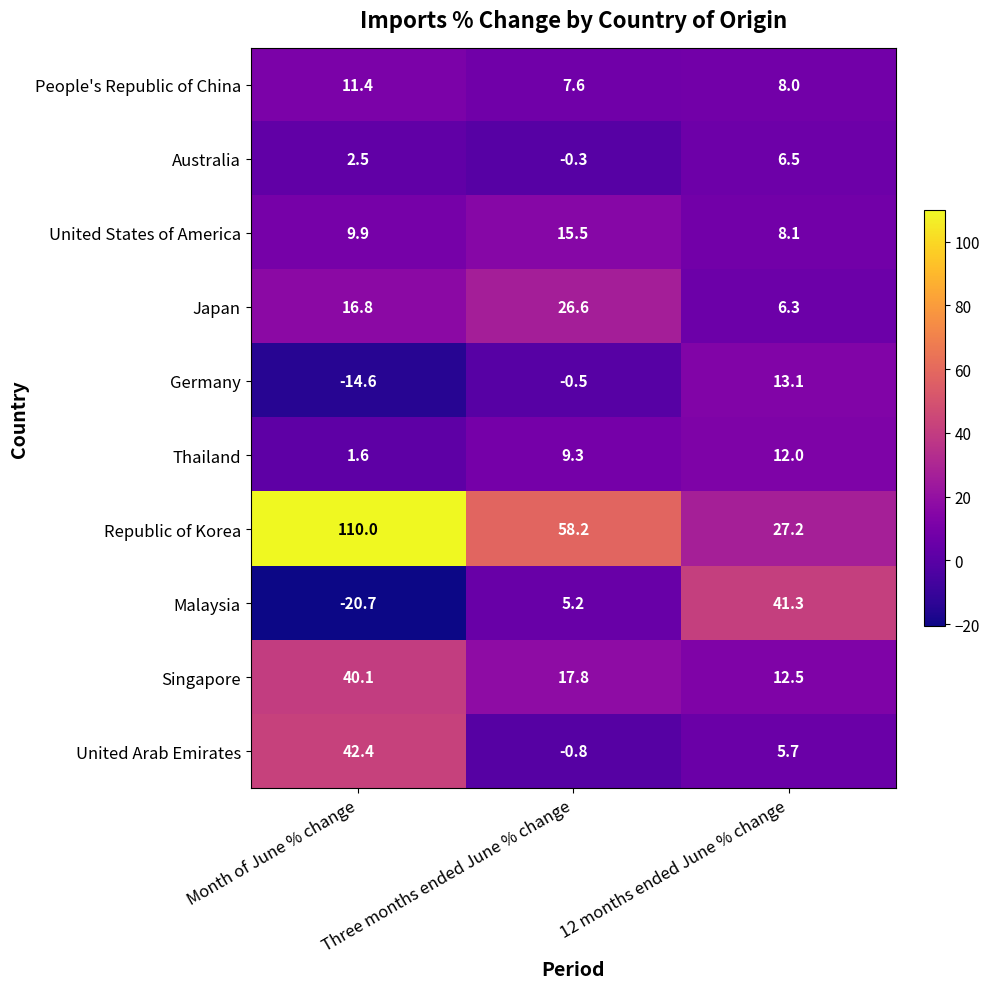

What is the maximum value shown in the chart?

110.0